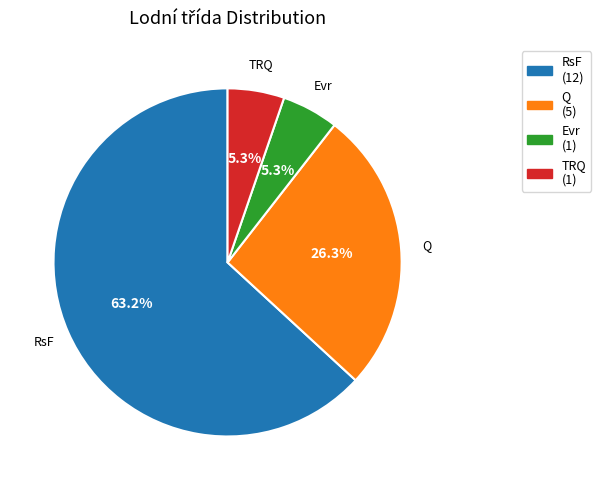

Does RsF (12) account for over 50% of the chart?

Yes